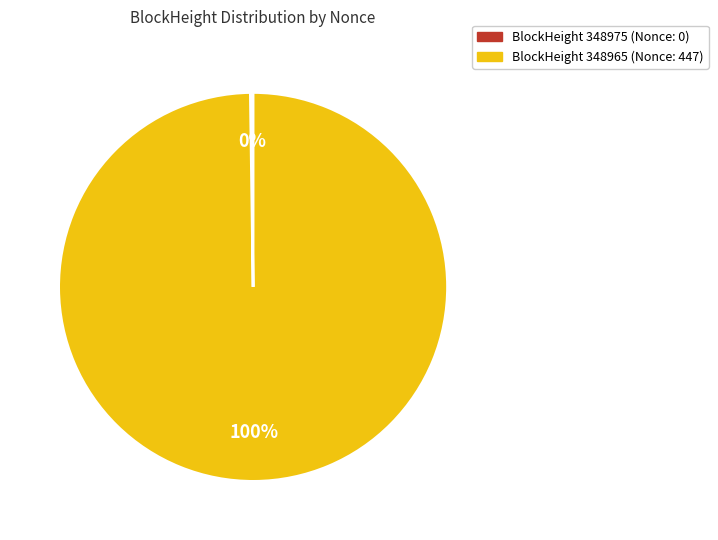

To the nearest percent, what is the difference between the largest and smallest slice percentages?

100%